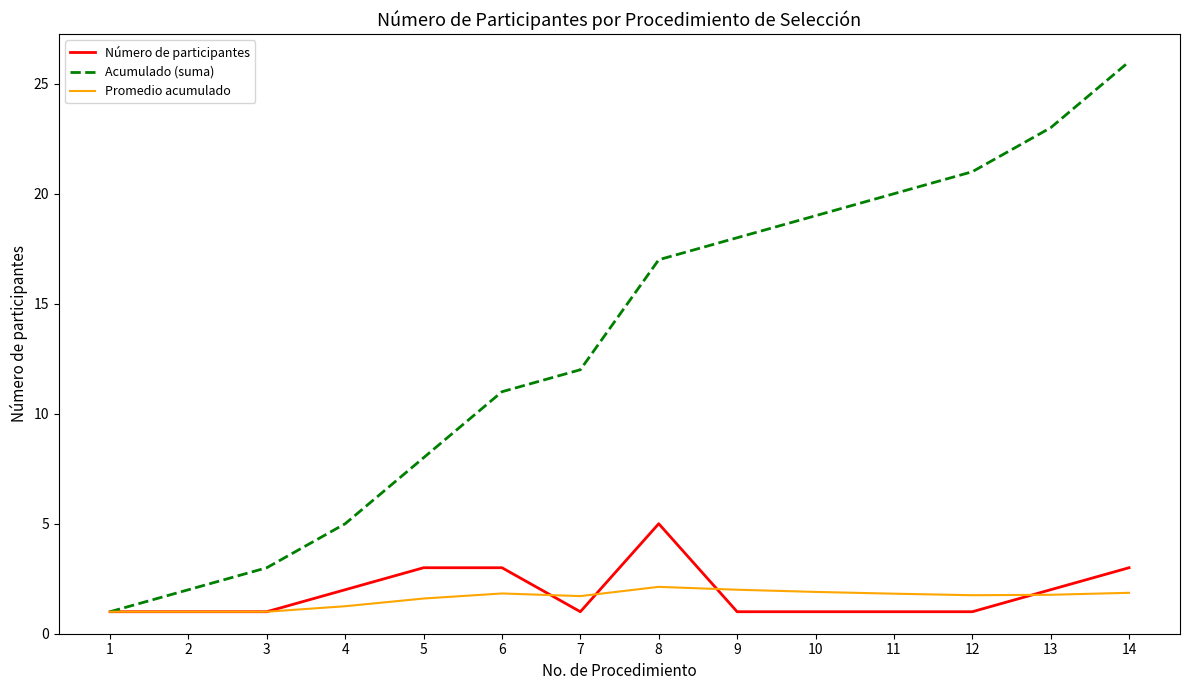

Which series has the widest spread of values?

Acumulado (suma)